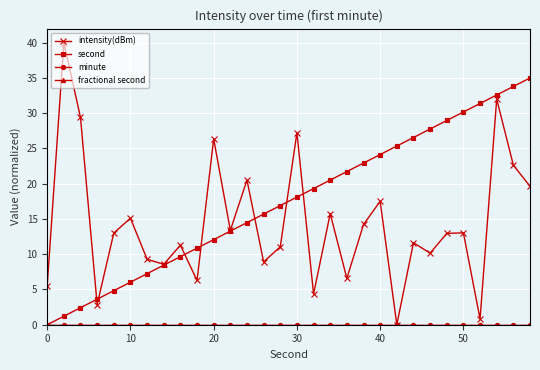

Is this an area chart (filled region under the line)?

No